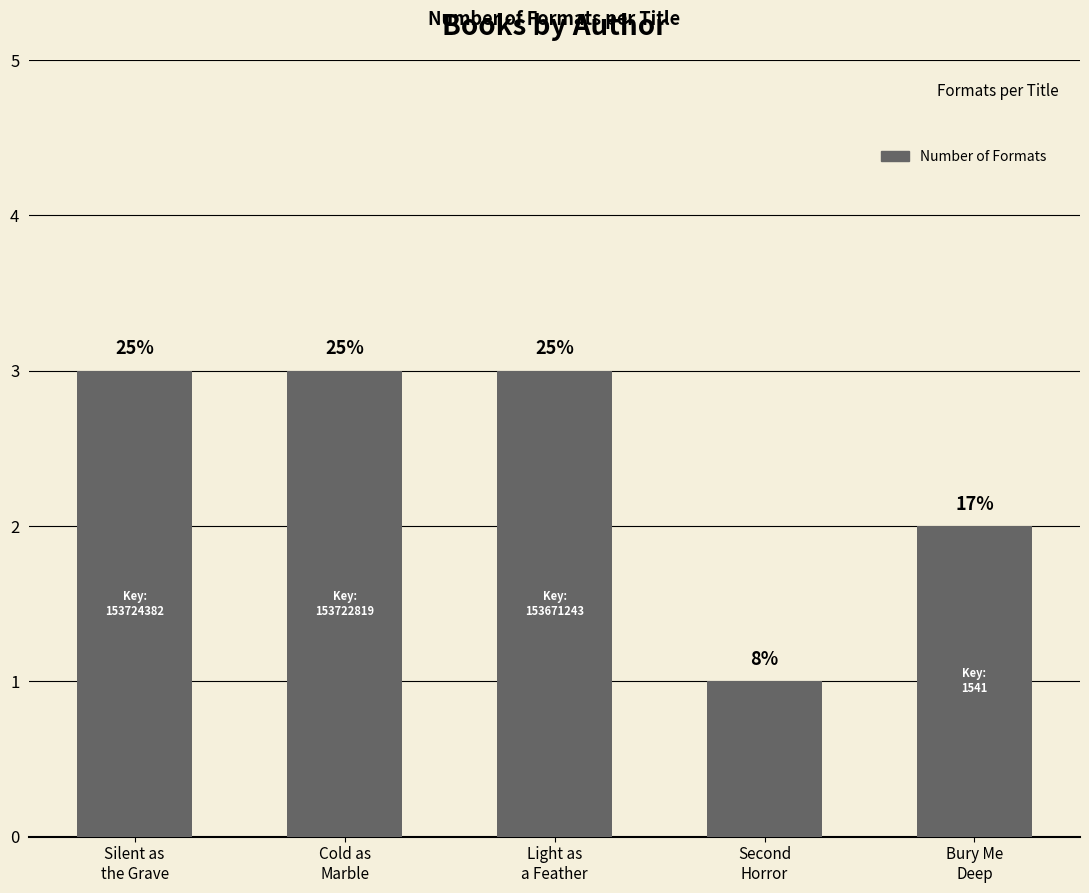

What is the label of the 3rd bar from the left?

Light as
a Feather